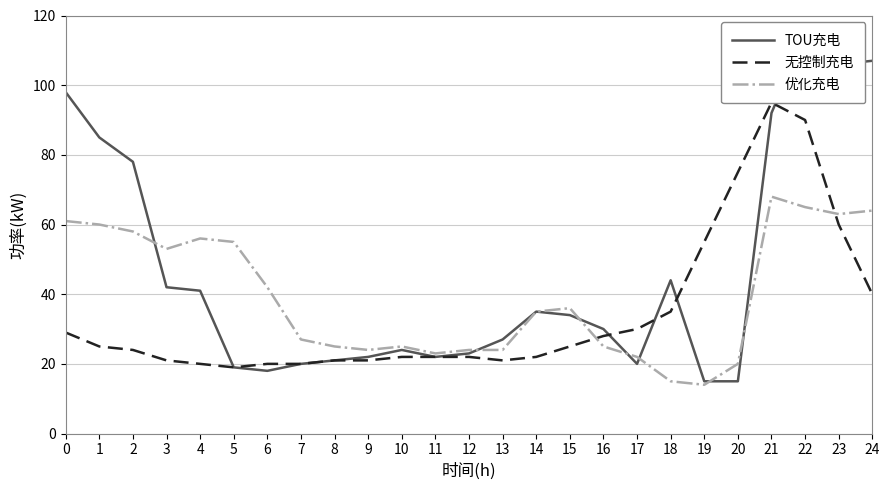

How many intersections are there between 无控制充电 and 优化充电?

2